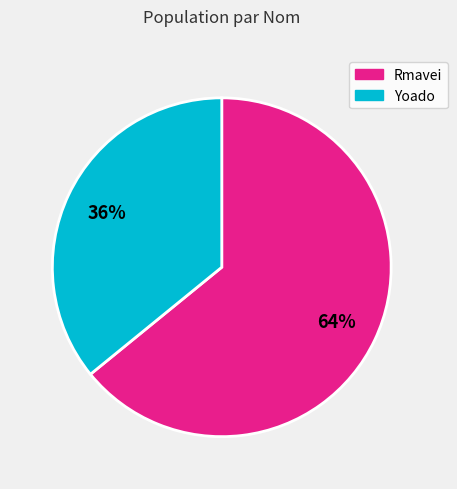

To the nearest percent, what is the combined percentage of Rmavei and Yoado?

100%